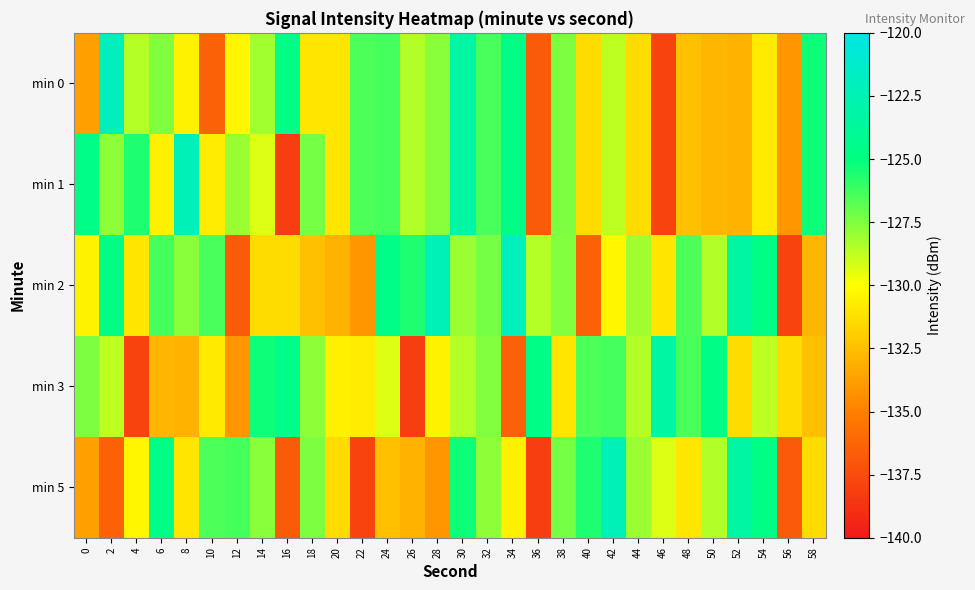

Reading left to right, transcribe all the data shown in this chart.

min 0: 0=-133.7	2=-122.0	4=-128.6	6=-127.5	8=-130.5	10=-136.5	12=-130.4	14=-128.2	16=-124.7	18=-130.9	20=-131.0	22=-126.5	24=-126.3	26=-128.4	28=-127.7	30=-123.3	32=-126.4	34=-124.7	36=-136.8	38=-127.5	40=-131.4	42=-128.7	44=-131.4	46=-137.8	48=-132.5	50=-132.8	52=-133.0	54=-130.9	56=-134.1	58=-125.3
min 1: 0=-124.6	2=-127.8	4=-125.6	6=-130.6	8=-122.3	10=-130.7	12=-128.0	14=-129.3	16=-138.2	18=-127.3	20=-130.9	22=-126.5	24=-126.3	26=-128.4	28=-127.7	30=-123.3	32=-126.4	34=-124.7	36=-136.8	38=-127.5	40=-131.4	42=-128.7	44=-131.4	46=-137.8	48=-132.5	50=-132.8	52=-133.0	54=-130.9	56=-134.1	58=-125.3
min 2: 0=-130.5	2=-124.7	4=-131.0	6=-126.3	8=-127.7	10=-126.4	12=-136.8	14=-131.4	16=-131.4	18=-132.5	20=-133.0	22=-134.1	24=-124.6	26=-125.6	28=-122.3	30=-128.0	32=-127.3	34=-122.0	36=-128.6	38=-127.5	40=-136.5	42=-130.4	44=-128.2	46=-130.9	48=-126.5	50=-128.4	52=-123.3	54=-124.7	56=-137.8	58=-132.8
min 3: 0=-127.5	2=-128.7	4=-137.8	6=-132.8	8=-133.0	10=-130.9	12=-134.1	14=-125.3	16=-124.6	18=-127.8	20=-130.6	22=-130.7	24=-129.3	26=-138.2	28=-130.5	30=-128.6	32=-127.5	34=-136.5	36=-124.7	38=-130.9	40=-126.5	42=-126.3	44=-128.4	46=-123.3	48=-126.4	50=-124.7	52=-131.4	54=-128.7	56=-131.4	58=-132.5
min 5: 0=-133.7	2=-136.5	4=-130.4	6=-124.7	8=-130.9	10=-126.5	12=-126.3	14=-127.7	16=-136.8	18=-127.5	20=-131.4	22=-137.8	24=-132.5	26=-133.0	28=-134.1	30=-125.3	32=-127.8	34=-130.6	36=-138.2	38=-127.3	40=-125.6	42=-122.3	44=-128.0	46=-129.3	48=-130.9	50=-128.4	52=-123.3	54=-124.7	56=-136.8	58=-131.4